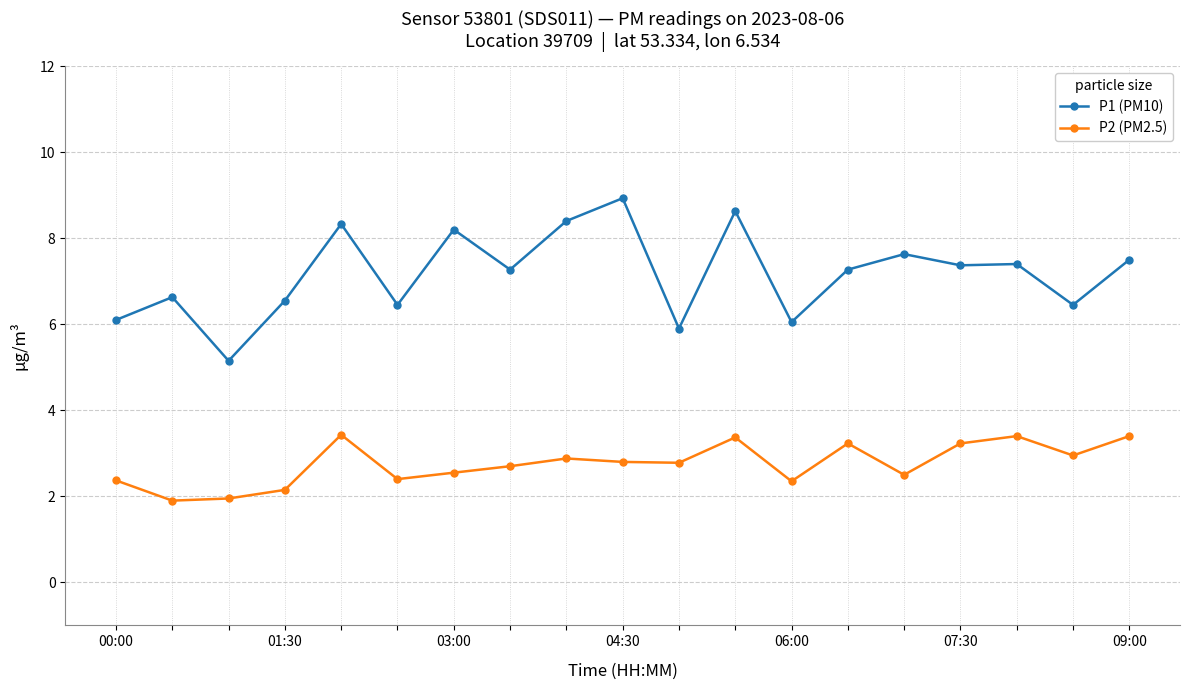

What is the smallest value displayed?

1.9